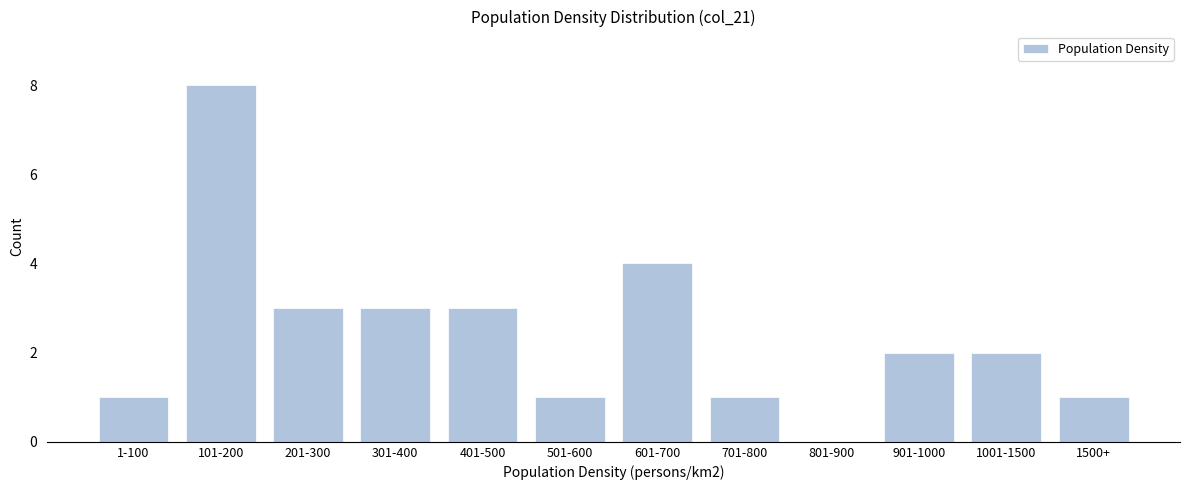

Reading left to right, list all the values displayed in this chart.

1-100=1	101-200=8	201-300=3	301-400=3	401-500=3	501-600=1	601-700=4	701-800=1	801-900=0	901-1000=2	1001-1500=2	1500+=1